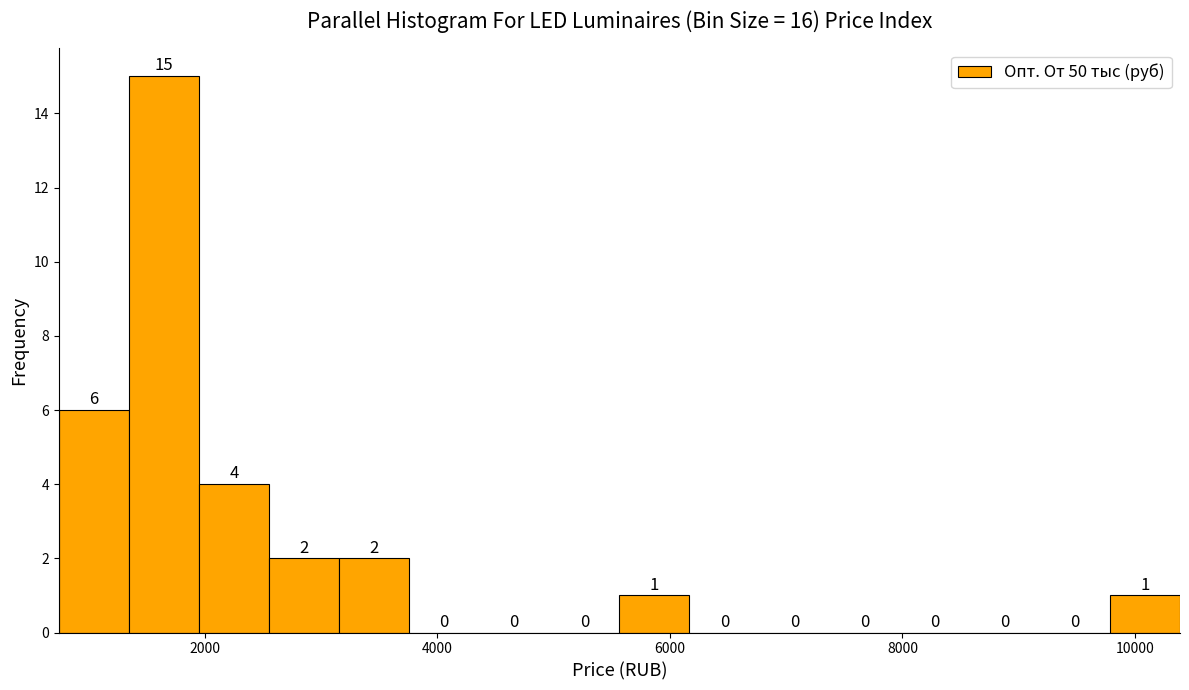

Read against the x-axis, roughly where is the centre of the tallest bar?

1600